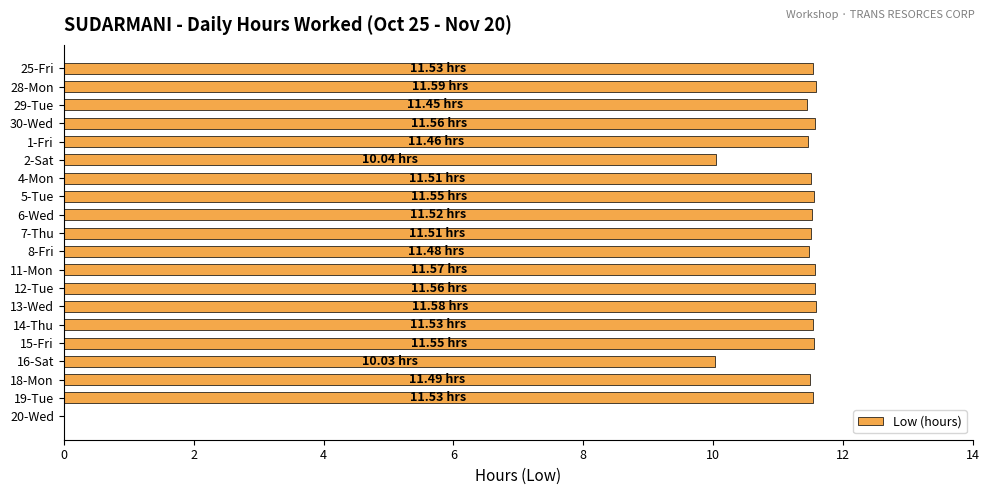

What is the change in value from 16-Sat to 18-Mon?

+1.5